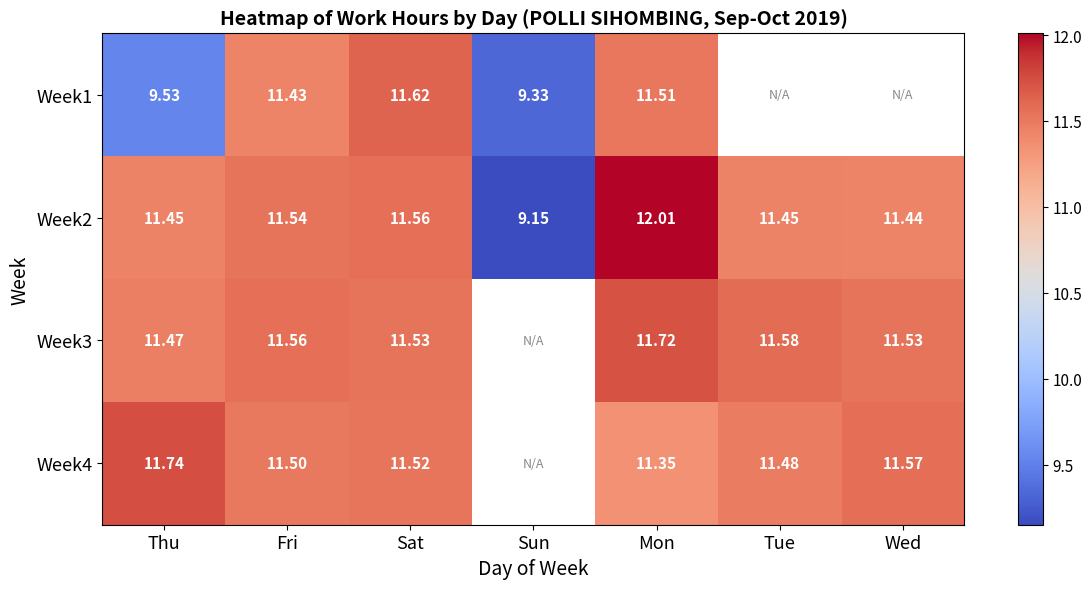

What is the difference between the highest and lowest values at Sun?

0.2